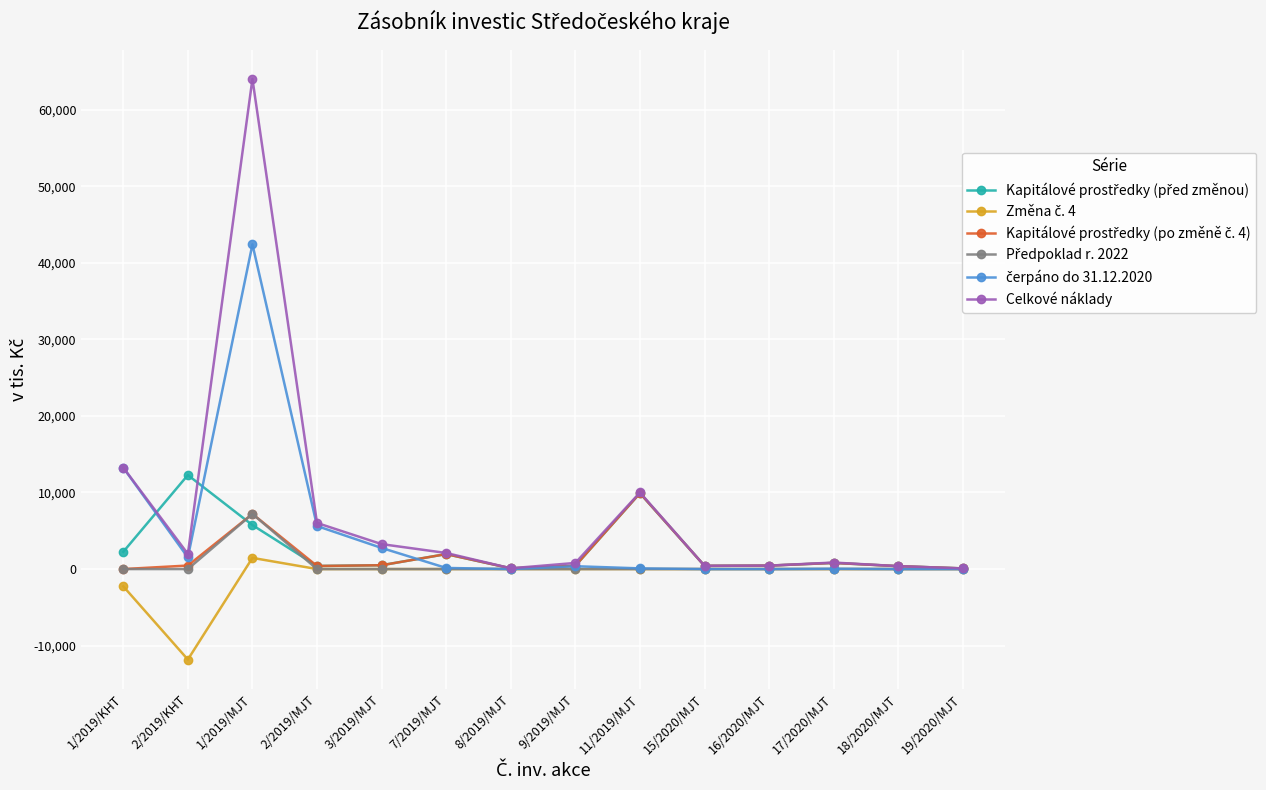

At which category is the sum across all series the highest?

1/2019/MJT